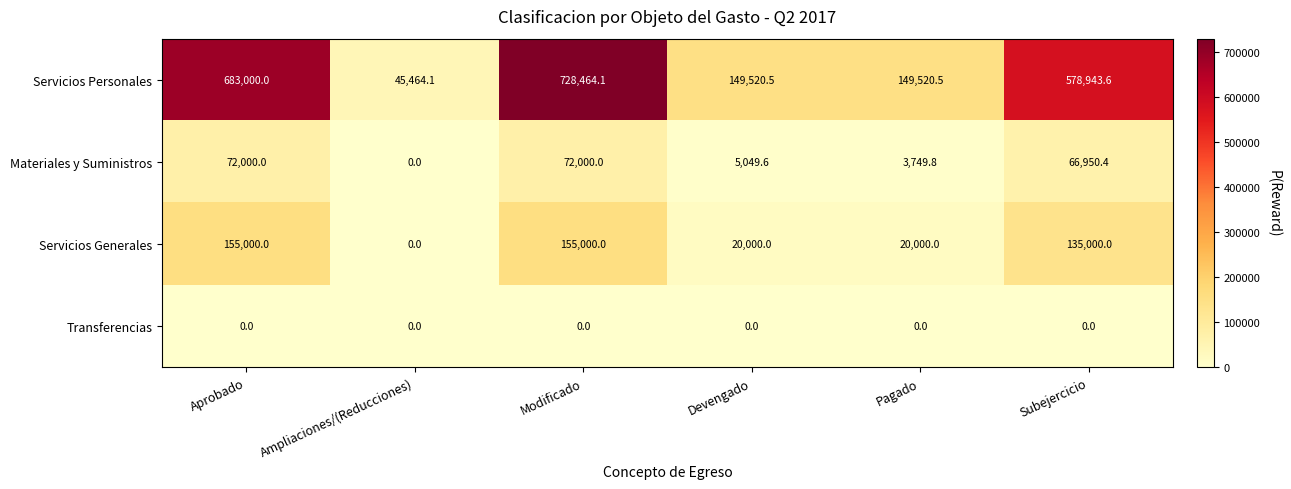

The value of Transferencias at Aprobado is 0.0. True or false?

True